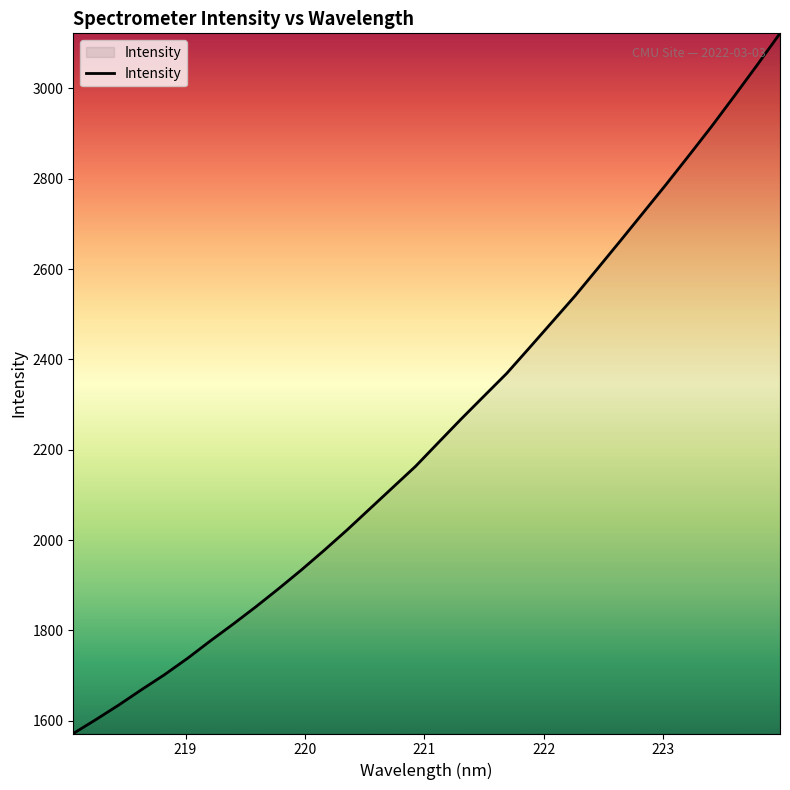

What is the minimum value shown in the chart?

1571.7